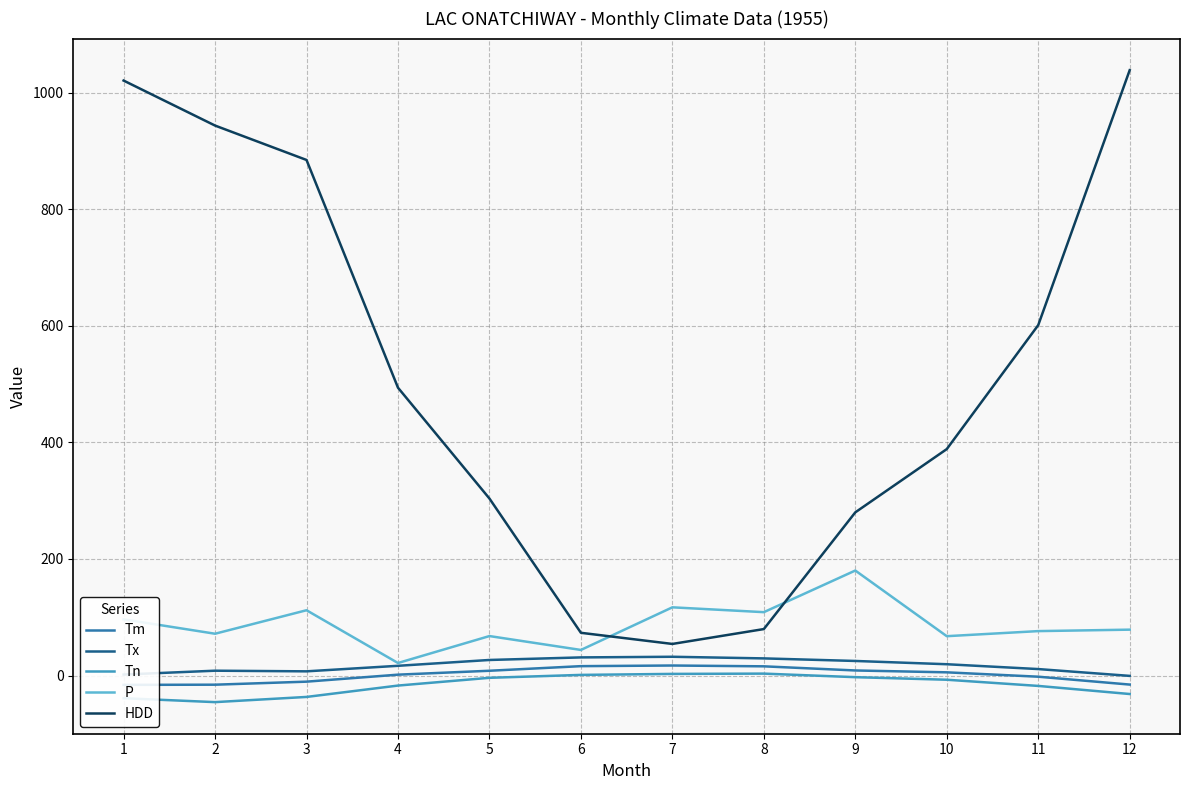

Where do P and HDD first cross each other?

6 and 7